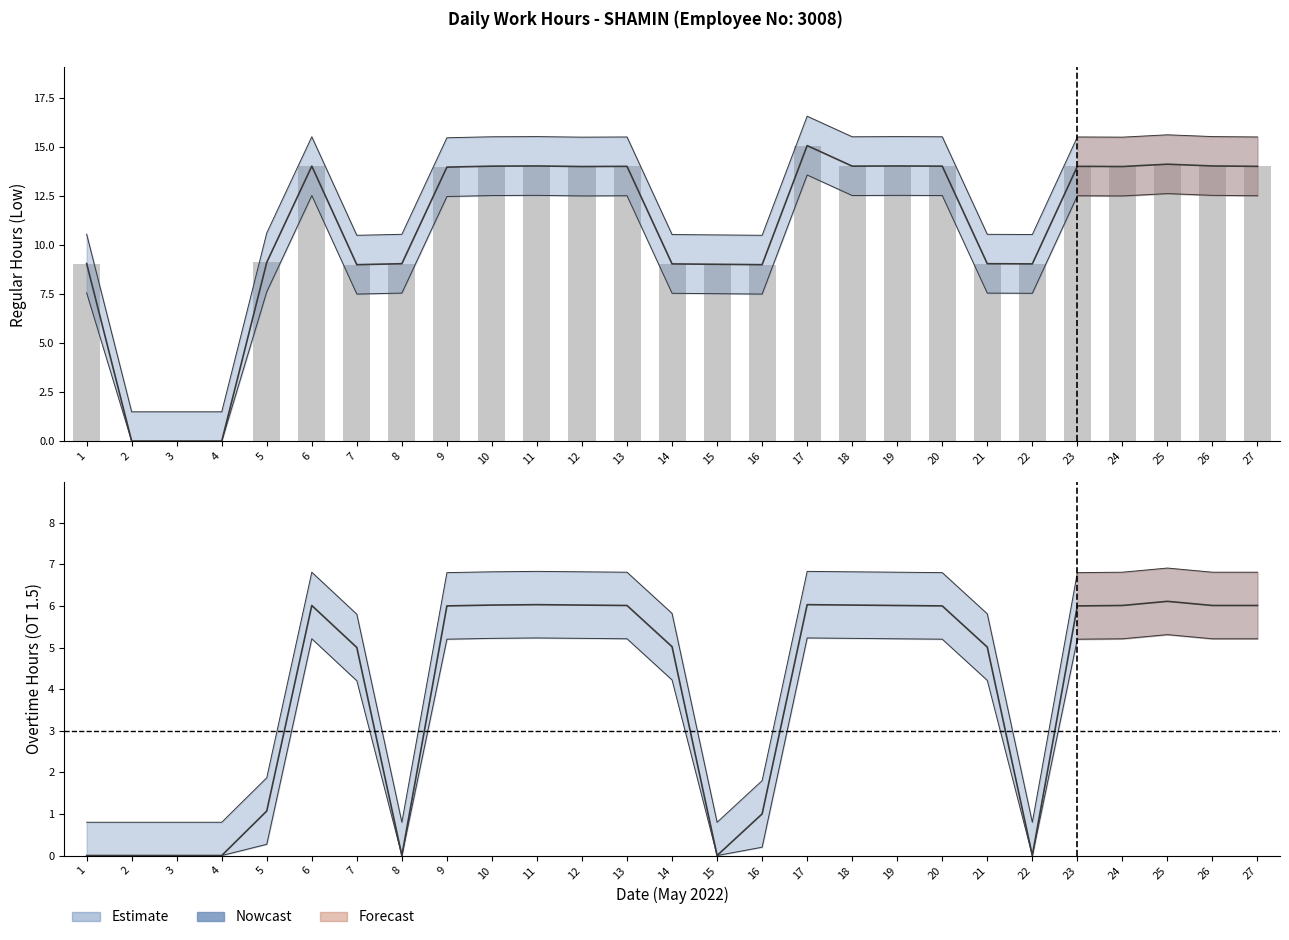

Count the number of values greater than 14.

14